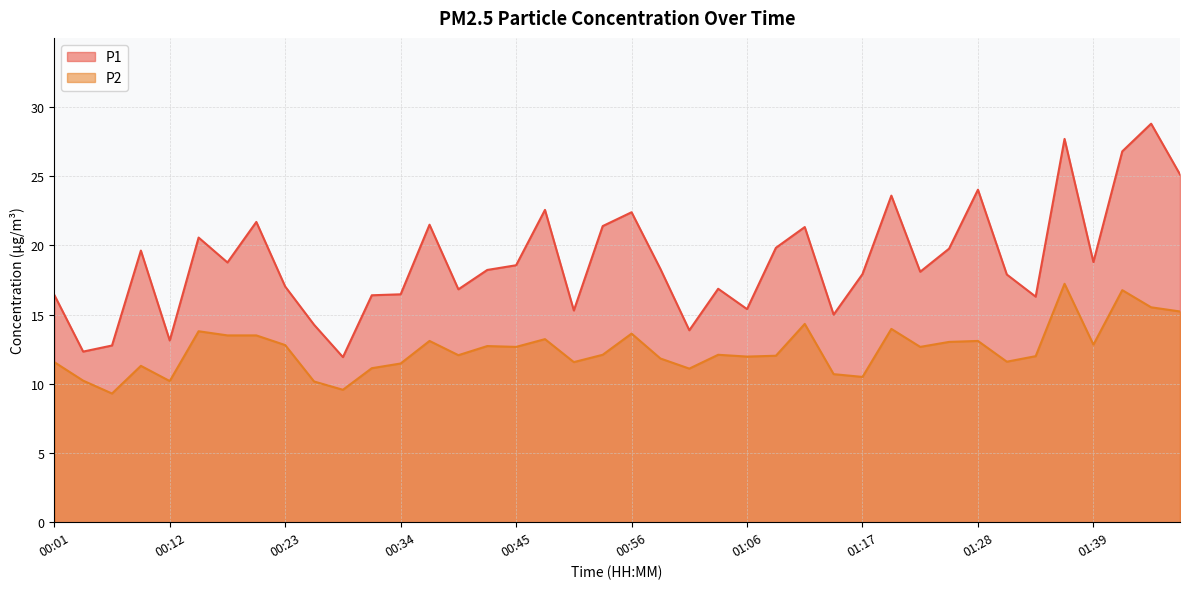

Which category has the highest value in the P2 series?

01:36